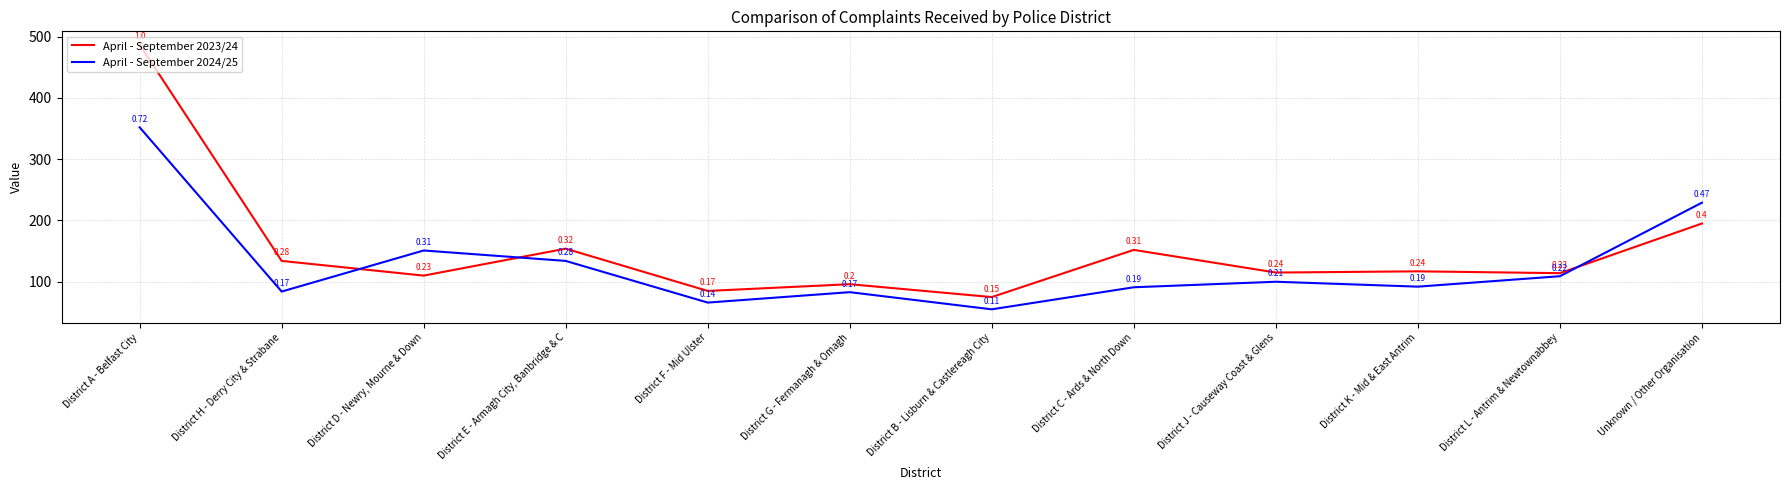

At how many categories does at least one series exceed 434?

1